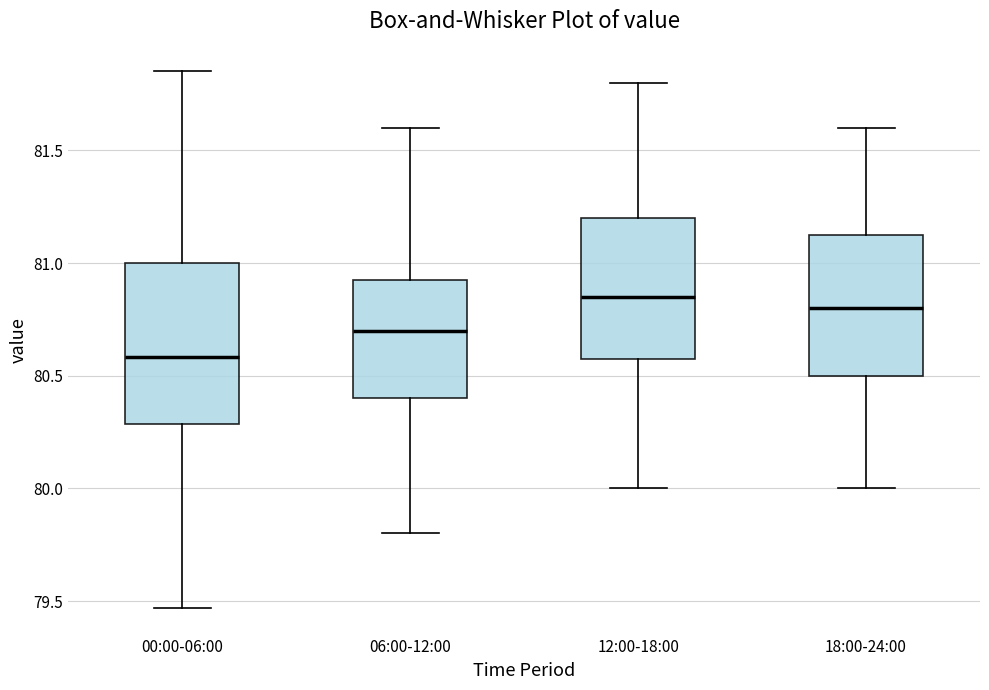

Comparing the boxes themselves (not the whiskers), which one is the tallest?

00:00-06:00